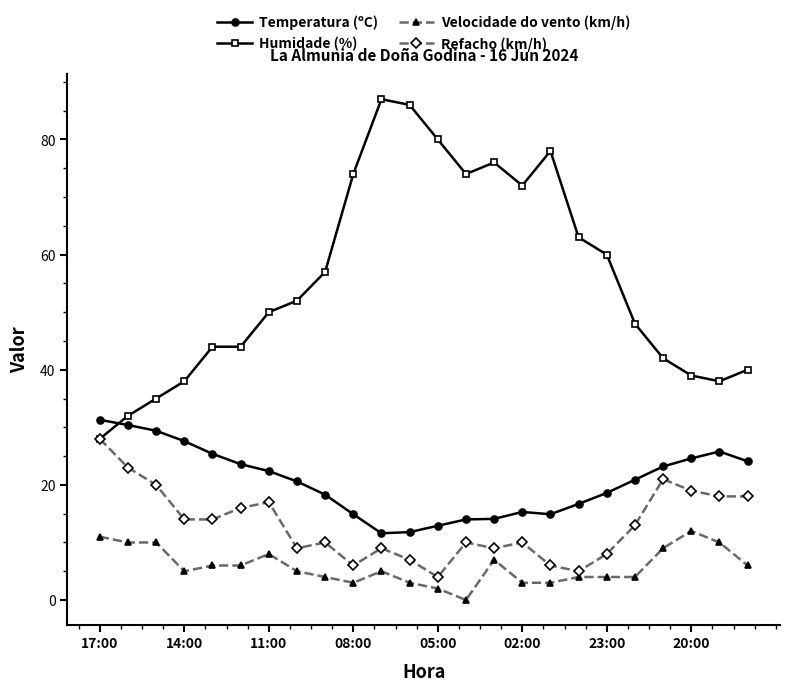

How many categories are shown in the chart?

24